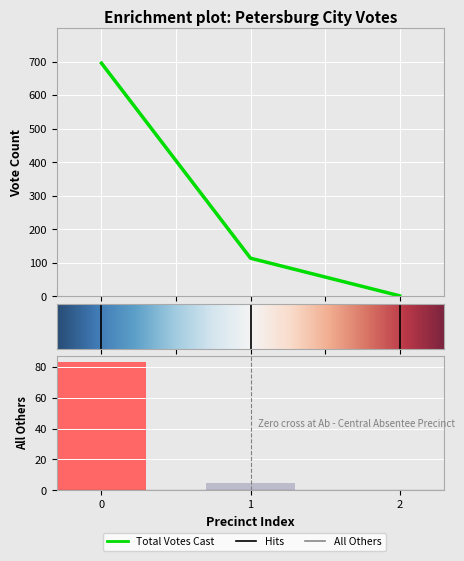

How many values in the Total Votes Cast series are below 114?

1